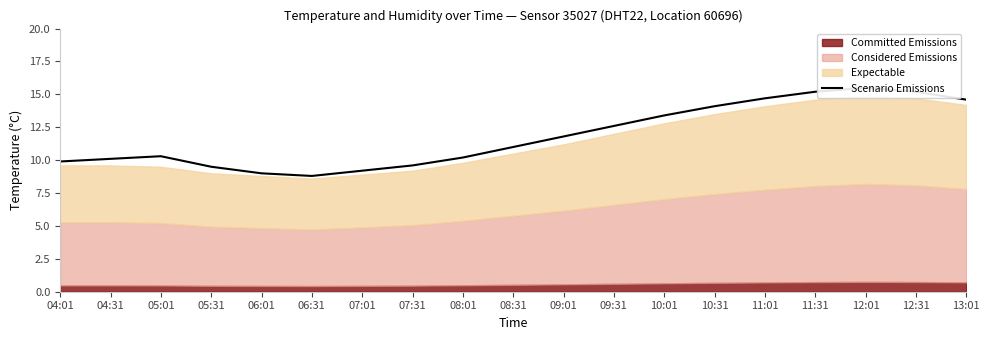

Reading right to left, what are all the values shown in this chart?

14.6	15.2	15.5	15.2	14.7	14.1	13.4	12.6	11.8	11.0	10.2	9.6	9.2	8.8	9.0	9.5	10.3	10.1	9.9